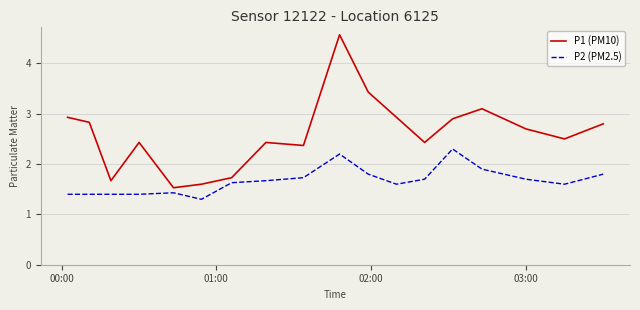

Which series has the largest total across all categories?

P1 (PM10)